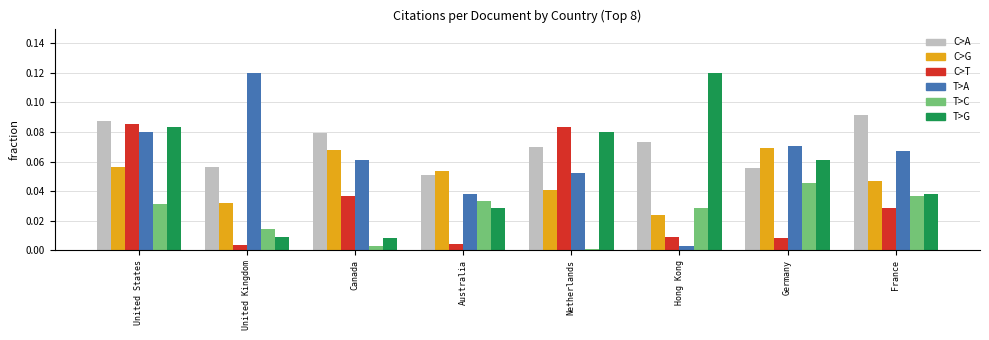

At which label is C>G closest to 0?

Hong Kong